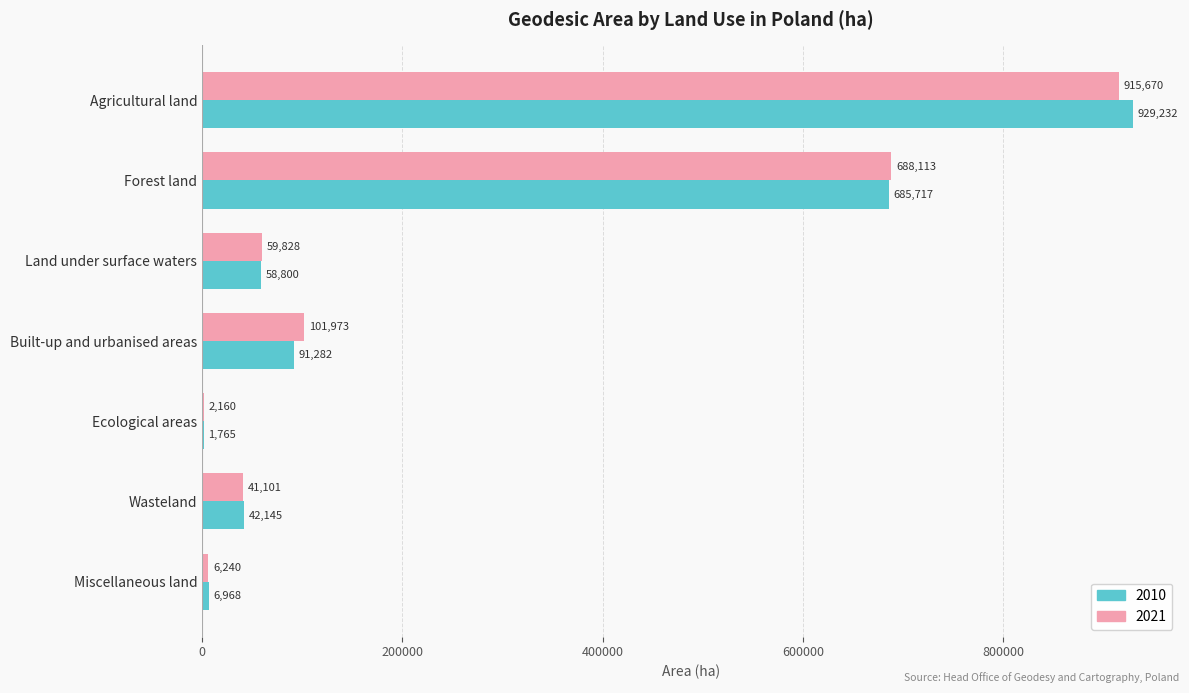

What is the maximum value for 2010?

929232